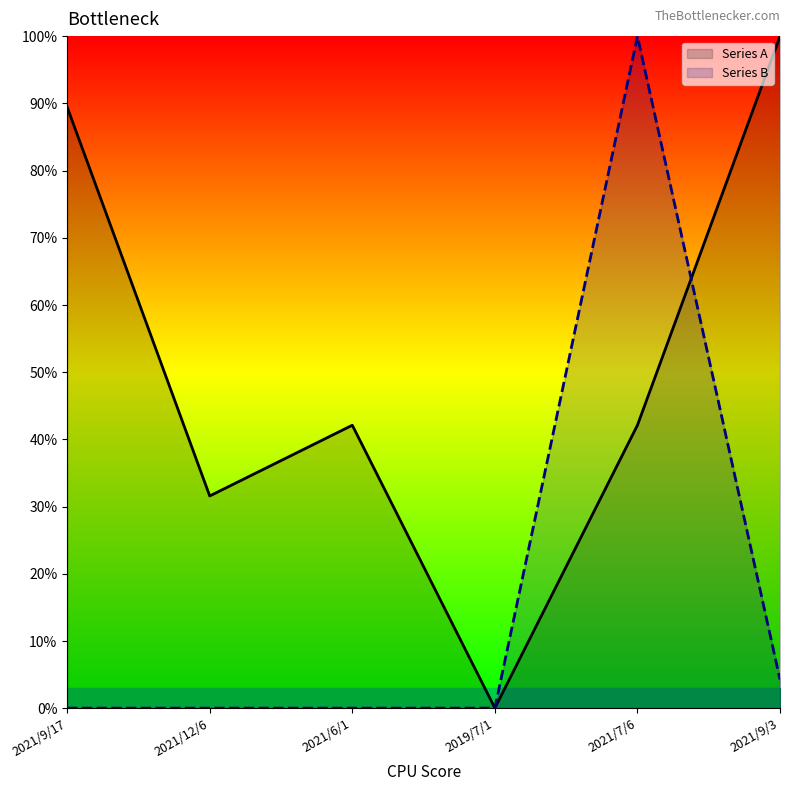

Which category has the lowest value in the Series B series?

2021/9/17